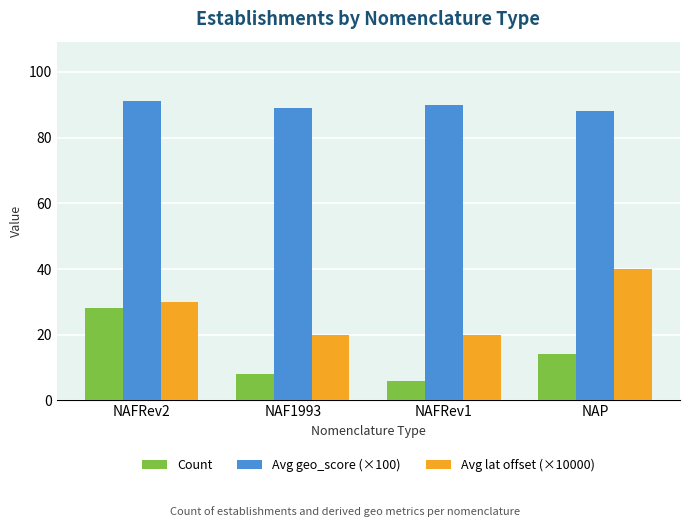

What is the spread (max minus min) of values at NAP?

74